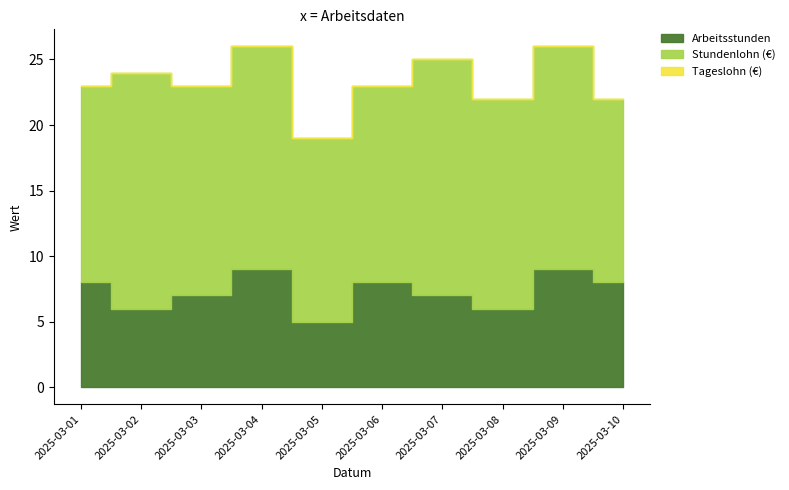

At which label is Arbeitsstunden closest to 7?

2025-03-03